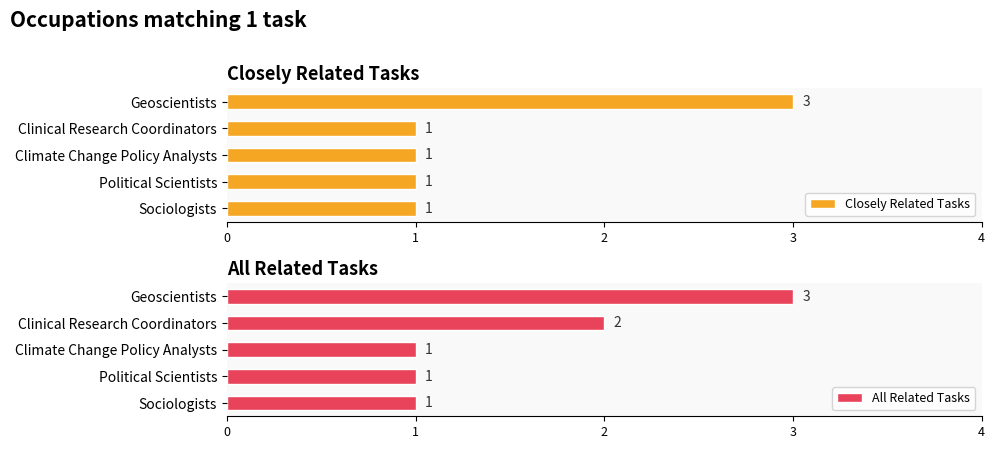

How many groups of bars are there?

5